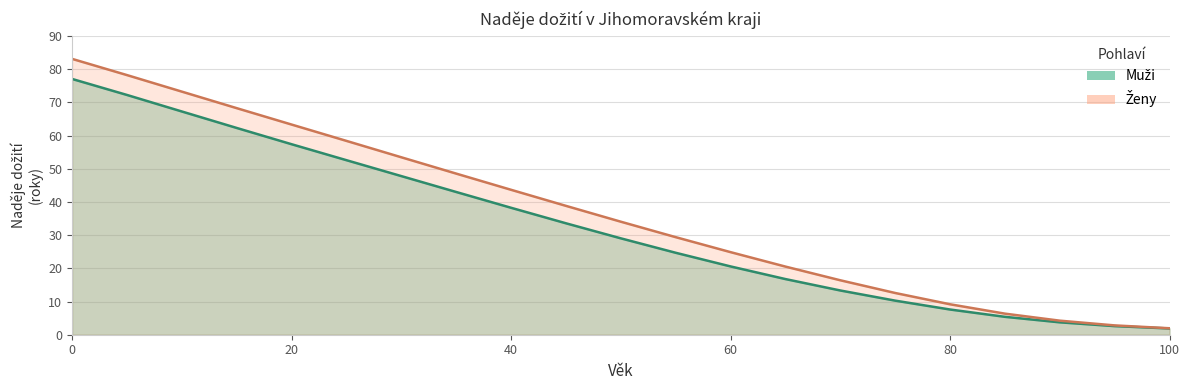

What is the total value across all series at 75?

22.8